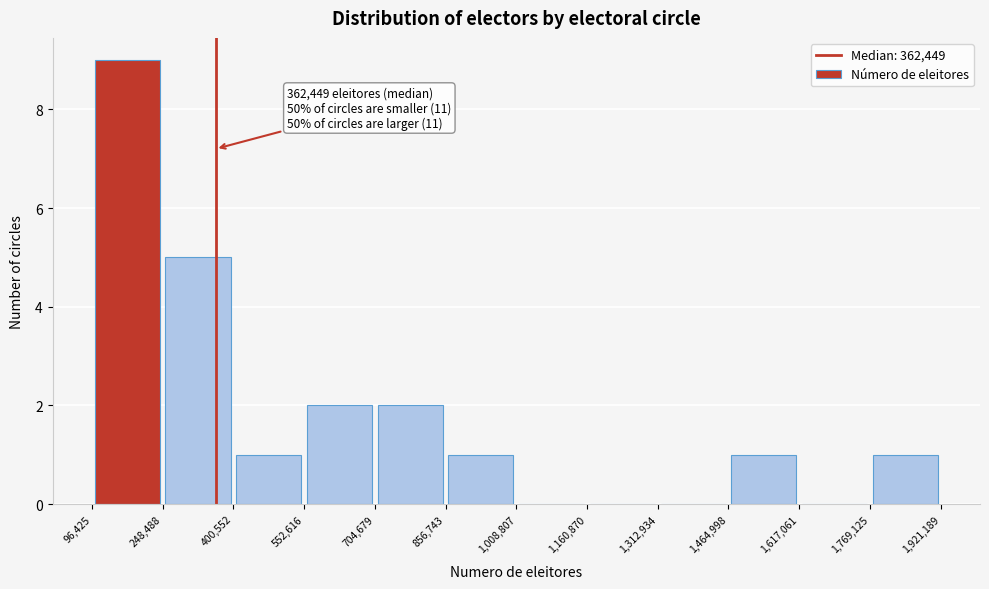

Over which range of the x-axis is the bar tallest?

96,425 to 248,488